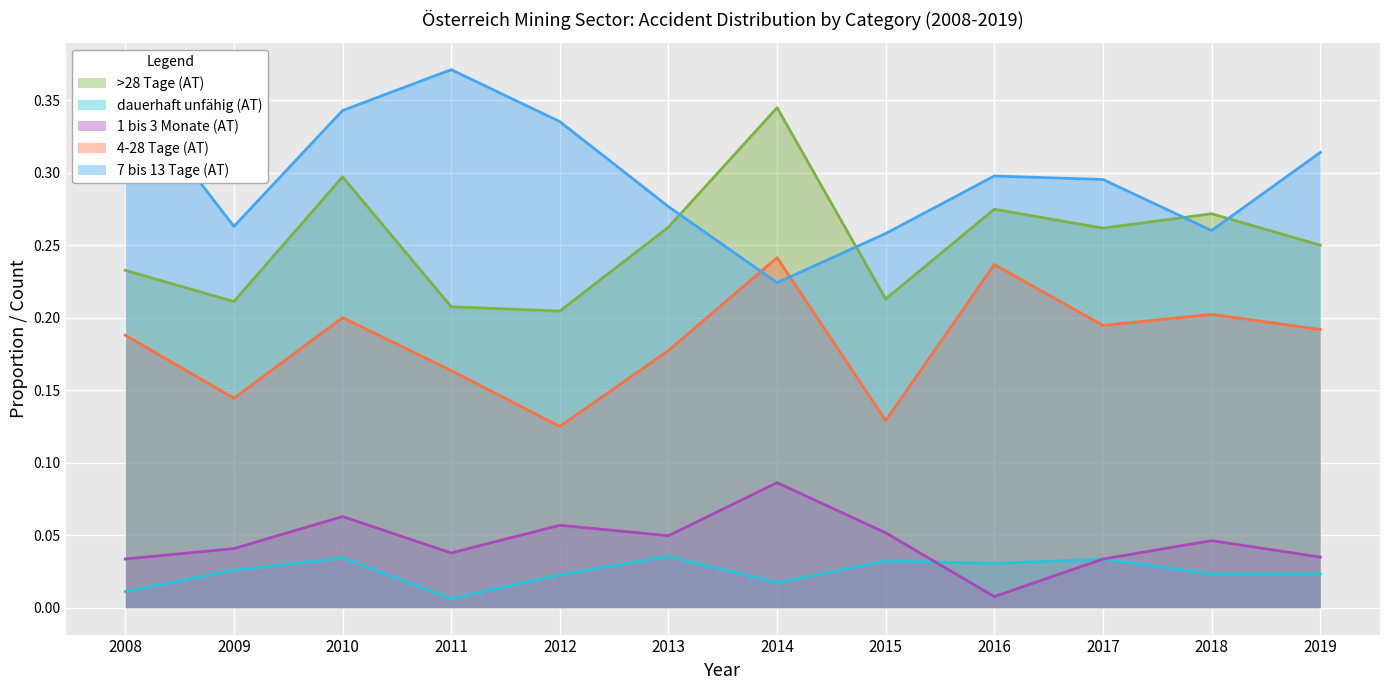

Reading left to right, list all the values displayed in this chart.

>28 Tage (AT): 0.2	0.2	0.3	0.2	0.2	0.3	0.3	0.2	0.3	0.3	0.3	0.2
dauerhaft unfähig (AT): 0.0	0.0	0.0	0.0	0.0	0.0	0.0	0.0	0.0	0.0	0.0	0.0
1 bis 3 Monate (AT): 0.0	0.0	0.1	0.0	0.1	0.0	0.1	0.1	0.0	0.0	0.0	0.0
4-28 Tage (AT): 0.2	0.1	0.2	0.2	0.1	0.2	0.2	0.1	0.2	0.2	0.2	0.2
7 bis 13 Tage (AT): 0.4	0.3	0.3	0.4	0.3	0.3	0.2	0.3	0.3	0.3	0.3	0.3